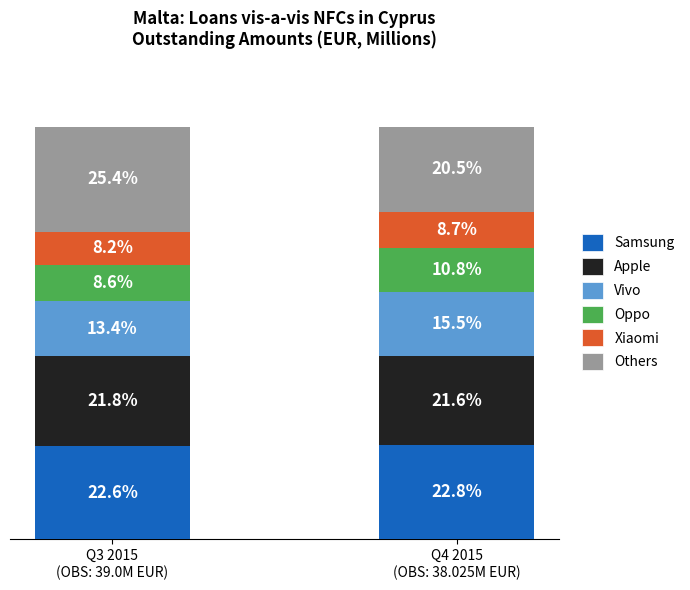

What are all the series names shown in the legend?

Samsung, Apple, Vivo, Oppo, Xiaomi, Others